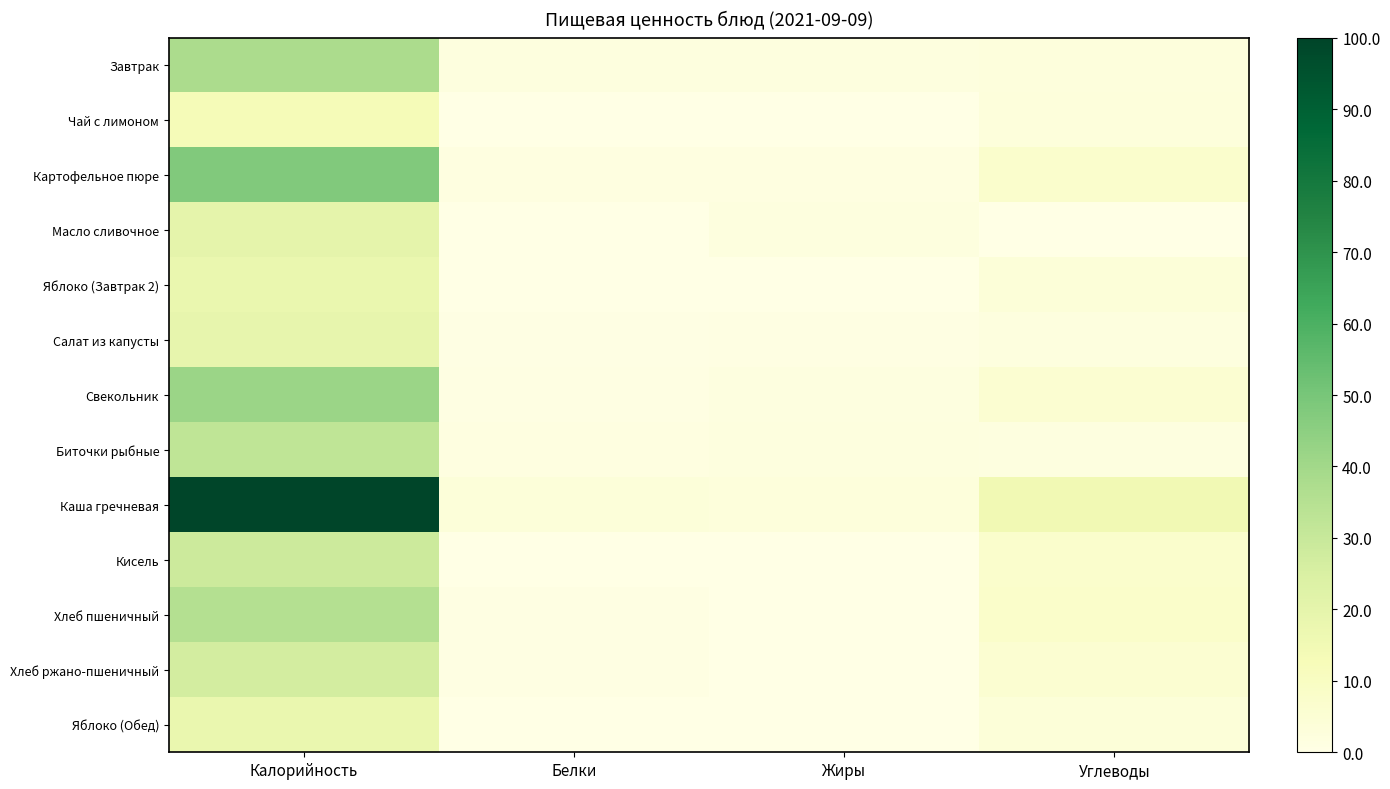

At how many categories does at least one series exceed 29?

1